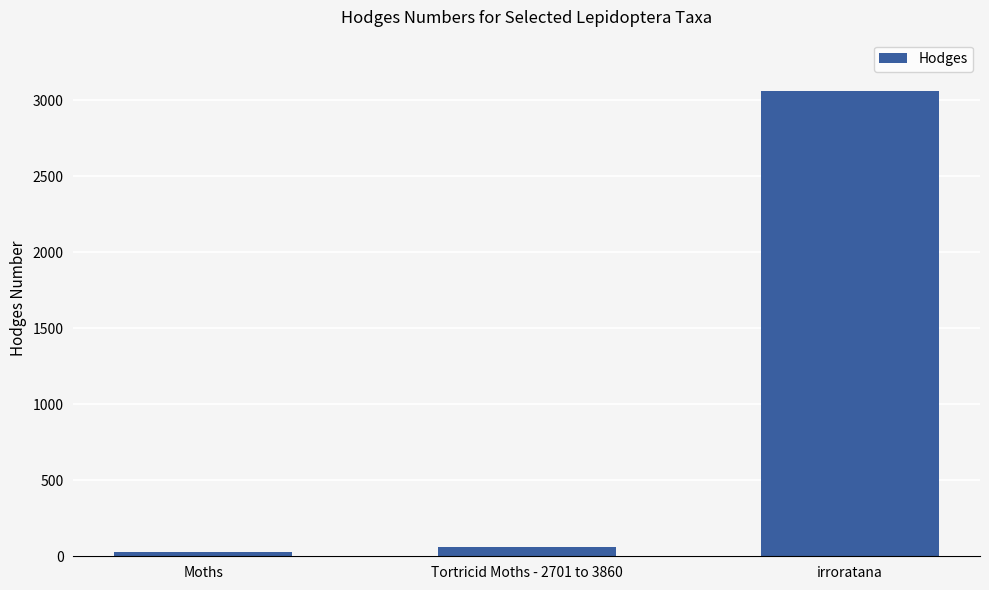

What is the difference between the values at irroratana and Moths?

3030.0